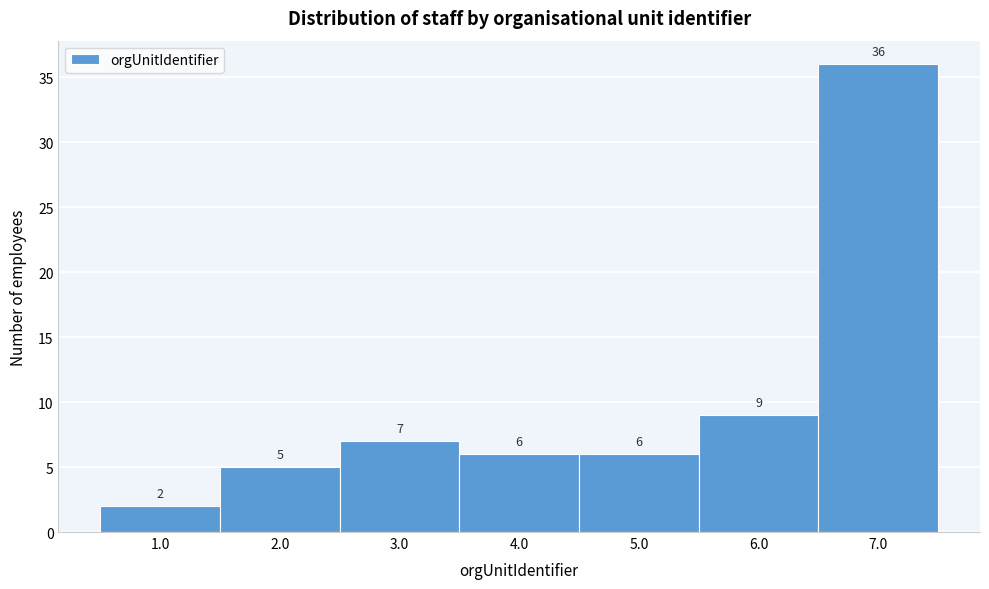

Reading left to right, list every bar in this chart as the range it spans on the x-axis followed by its height.

0.5 to 1.5: 2
1.5 to 2.5: 5
2.5 to 3.5: 7
3.5 to 4.5: 6
4.5 to 5.5: 6
5.5 to 6.5: 9
6.5 to 7.5: 36